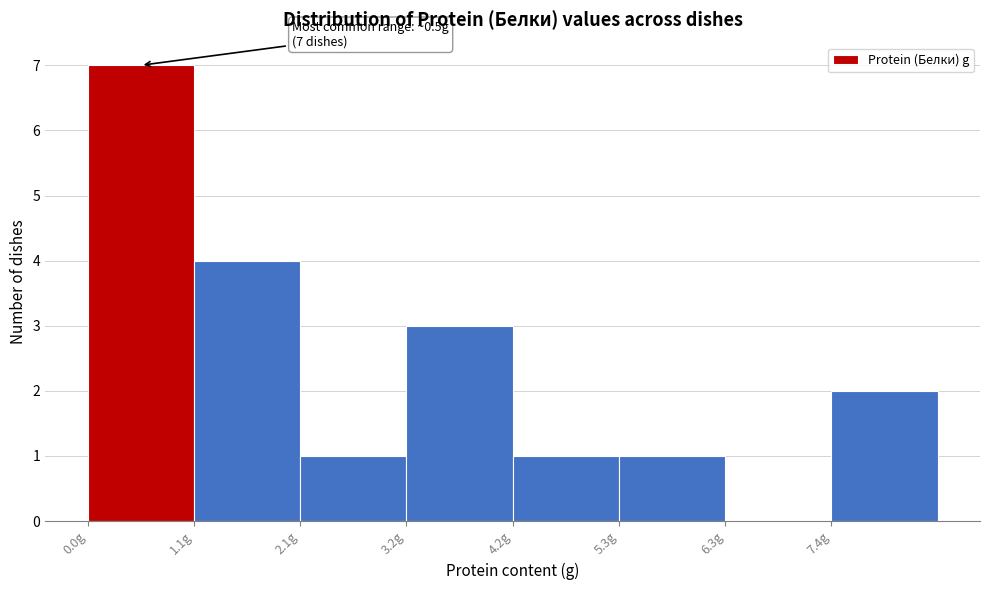

Which range on the x-axis has the tallest bar?

0.0 to 1.0